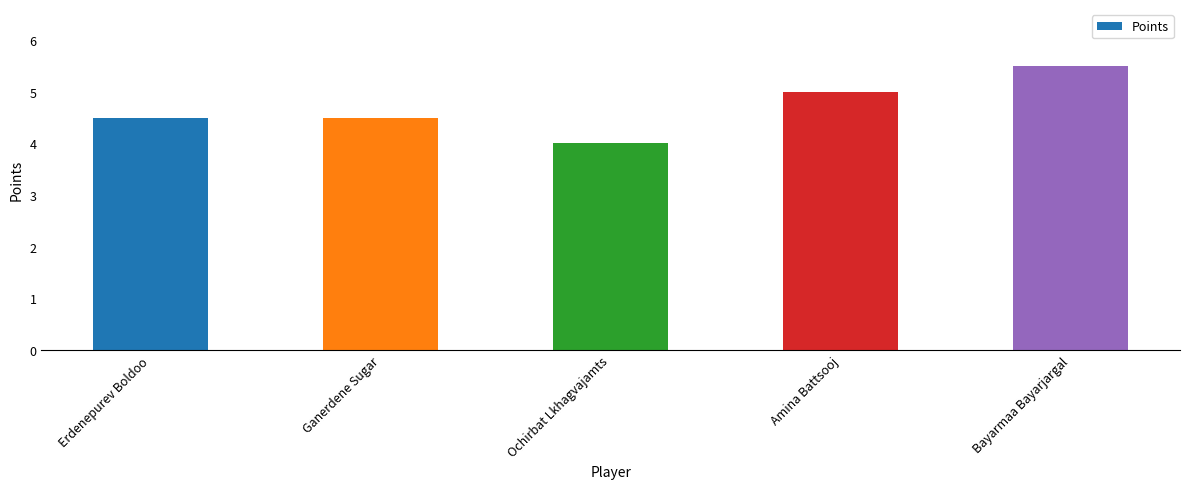

Is it true that the value at Amina Battsooj is 5.0?

True